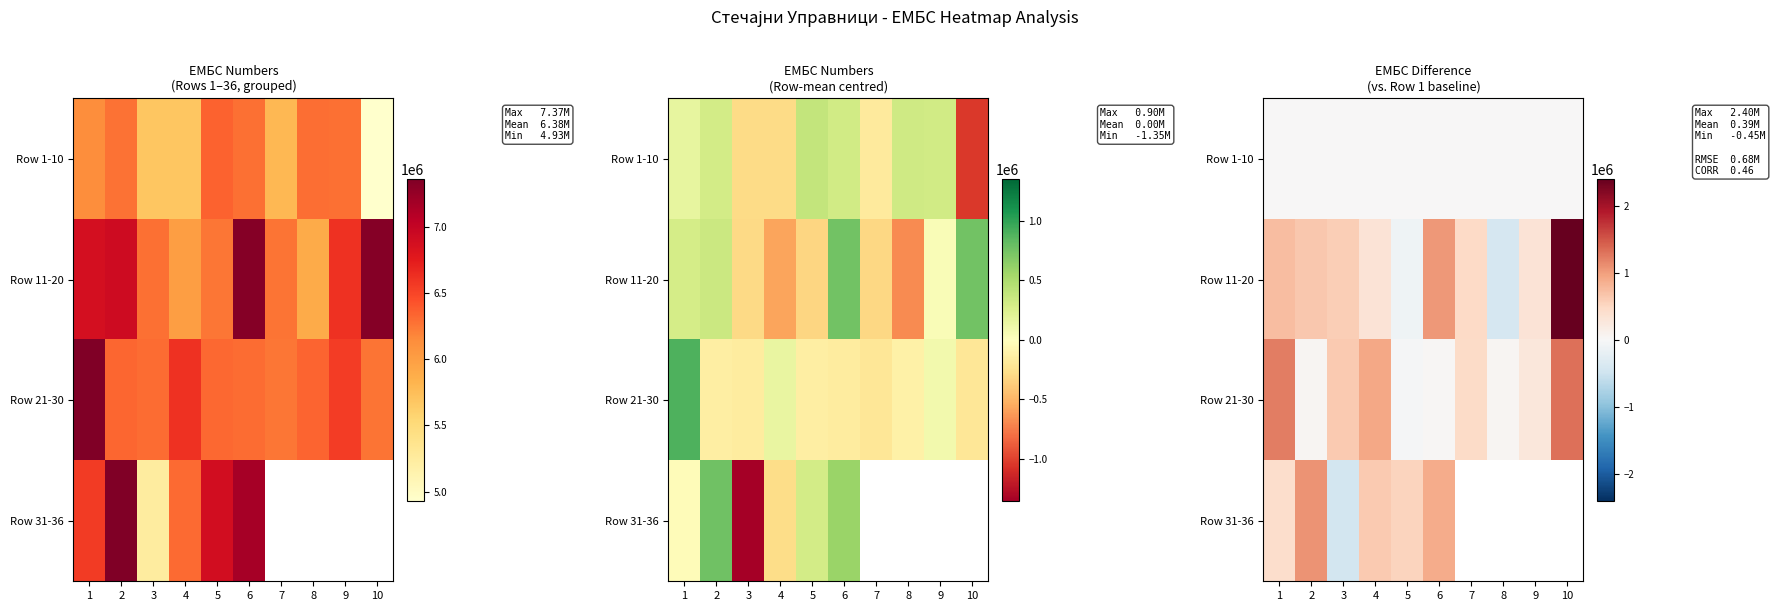

Rank the series by their average value, from highest to lowest.

Row 11-20, Row 21-30, Row 31-36, Row 1-10